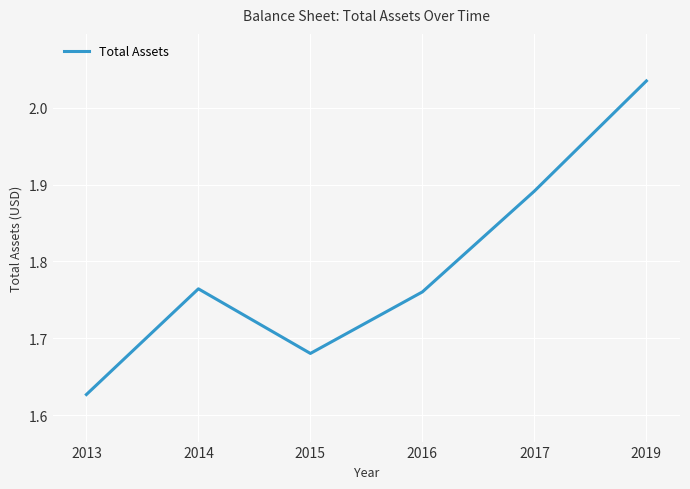

What is the change in value from 2013 to 2015?

+0.1